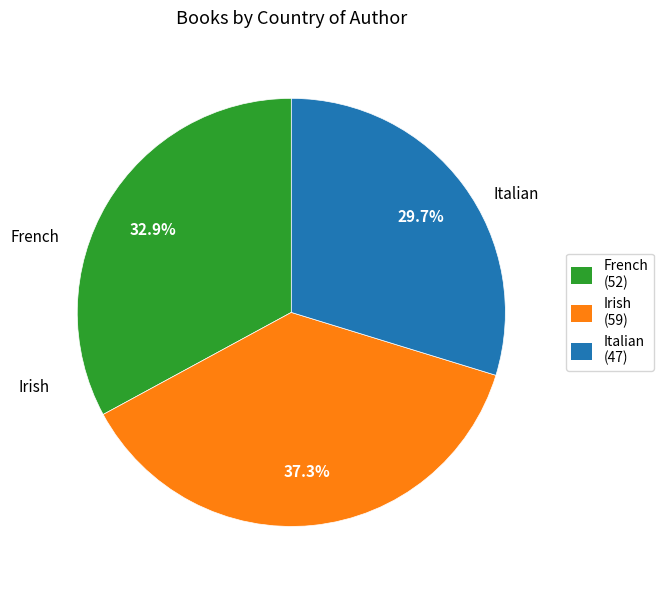

Between Italian and Irish, which is larger?

Irish